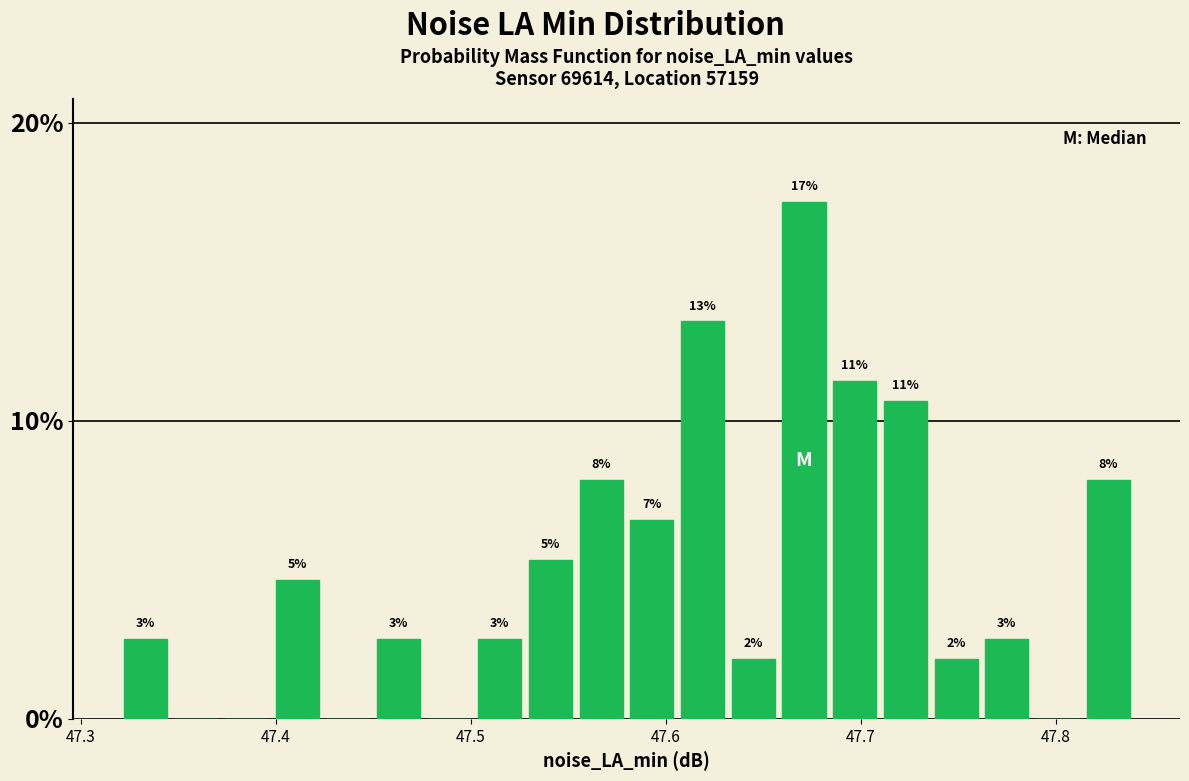

Read against the x-axis, roughly where is the centre of the tallest bar?

47.67